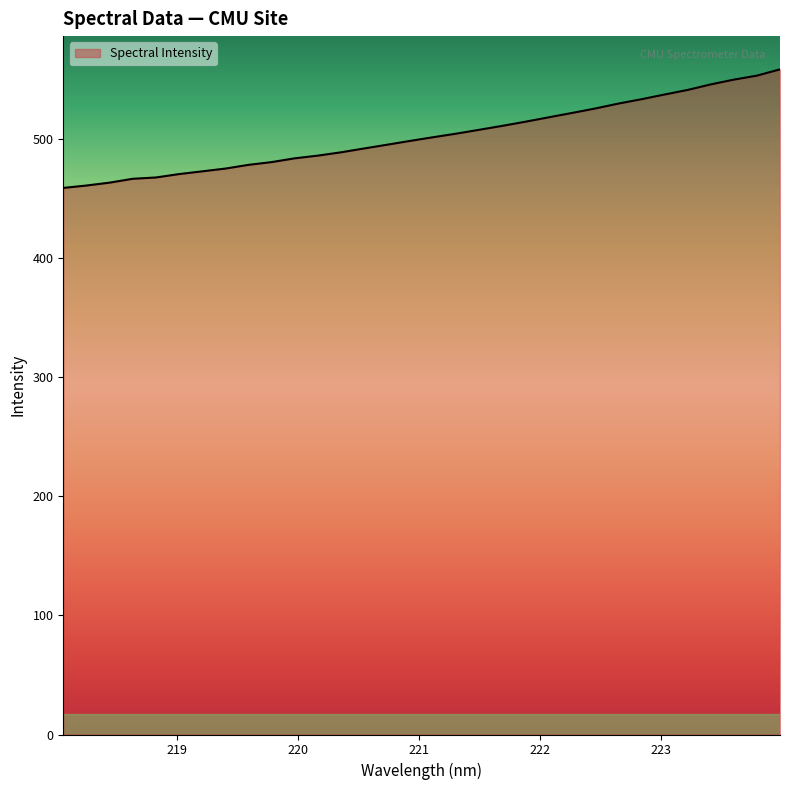

What is the difference between the maximum and minimum values?

99.5